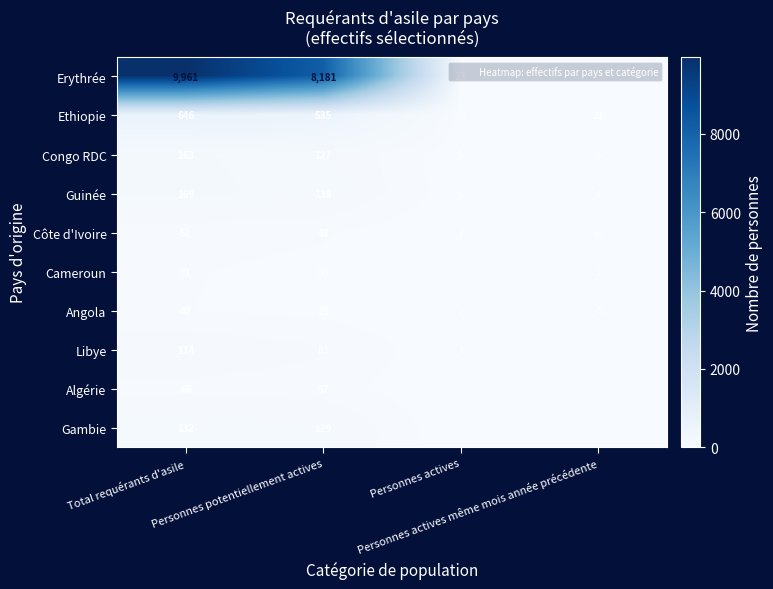

What is the difference between the maximum and minimum values in the Guinée series?

165